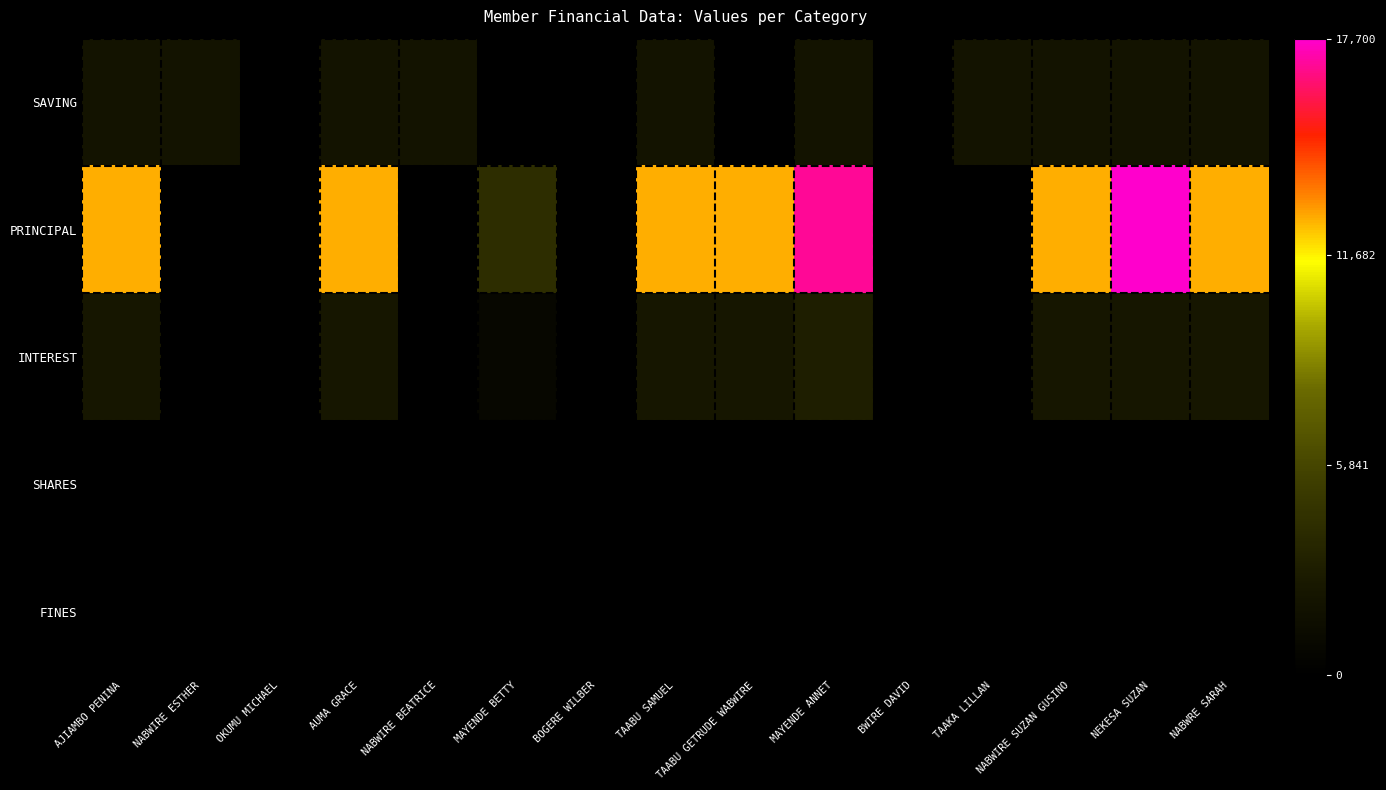

Reading left to right, list all the values displayed in this chart.

SAVING: AJIAMBO PENINA=2000	NABWIRE ESTHER=2000	OKUMU MICHAEL=0	AUMA GRACE=2000	NABWIRE BEATRICE=2000	MAYENDE BETTY=0	BOGERE WILBER=0	TAABU SAMUEL=2000	TAABU GETRUDE WABWIRE=0	MAYENDE ANNET=2000	BWIRE DAVID=0	TAAKA LILLAN=2000	NABWIRE SUZAN GUSINO=2000	NEKESA SUZAN=2000	NABWRE SARAH=2000
PRINCIPAL: AJIAMBO PENINA=12700	NABWIRE ESTHER=0	OKUMU MICHAEL=0	AUMA GRACE=12700	NABWIRE BEATRICE=0	MAYENDE BETTY=4200	BOGERE WILBER=0	TAABU SAMUEL=12700	TAABU GETRUDE WABWIRE=12700	MAYENDE ANNET=17000	BWIRE DAVID=0	TAAKA LILLAN=0	NABWIRE SUZAN GUSINO=12700	NEKESA SUZAN=17700	NABWRE SARAH=12700
INTEREST: AJIAMBO PENINA=2300	NABWIRE ESTHER=0	OKUMU MICHAEL=0	AUMA GRACE=2300	NABWIRE BEATRICE=0	MAYENDE BETTY=800	BOGERE WILBER=0	TAABU SAMUEL=2300	TAABU GETRUDE WABWIRE=2300	MAYENDE ANNET=3000	BWIRE DAVID=0	TAAKA LILLAN=0	NABWIRE SUZAN GUSINO=2300	NEKESA SUZAN=2300	NABWRE SARAH=2300
SHARES: AJIAMBO PENINA=0	NABWIRE ESTHER=0	OKUMU MICHAEL=0	AUMA GRACE=0	NABWIRE BEATRICE=0	MAYENDE BETTY=0	BOGERE WILBER=0	TAABU SAMUEL=0	TAABU GETRUDE WABWIRE=0	MAYENDE ANNET=0	BWIRE DAVID=0	TAAKA LILLAN=0	NABWIRE SUZAN GUSINO=0	NEKESA SUZAN=0	NABWRE SARAH=0
FINES: AJIAMBO PENINA=0	NABWIRE ESTHER=0	OKUMU MICHAEL=0	AUMA GRACE=0	NABWIRE BEATRICE=0	MAYENDE BETTY=0	BOGERE WILBER=0	TAABU SAMUEL=0	TAABU GETRUDE WABWIRE=0	MAYENDE ANNET=0	BWIRE DAVID=0	TAAKA LILLAN=0	NABWIRE SUZAN GUSINO=0	NEKESA SUZAN=0	NABWRE SARAH=0